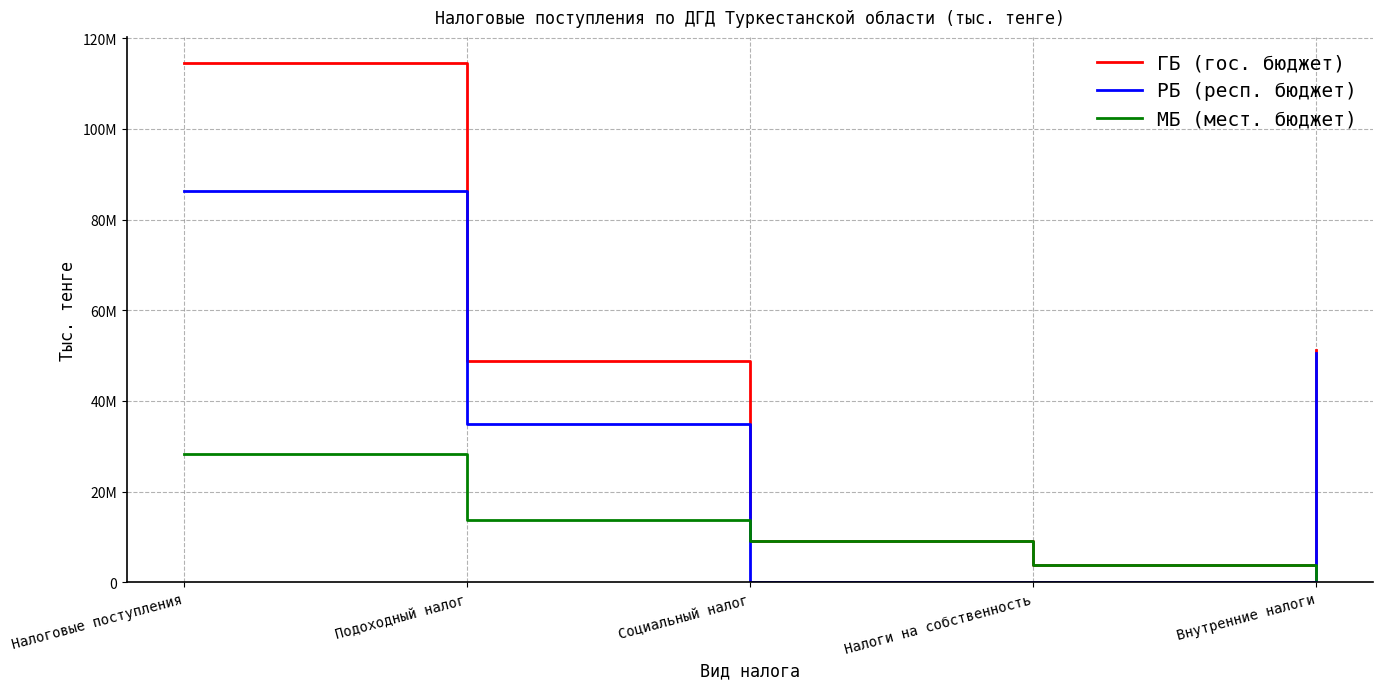

Reading right to left, transcribe all the data shown in this chart.

ГБ (гос. бюджет): 51344794	3855992	9044427	48711005	114558813
РБ (респ. бюджет): 50639911	0	0	34905716	86208897
МБ (мест. бюджет): 704883	3855992	9044427	13805289	28349916